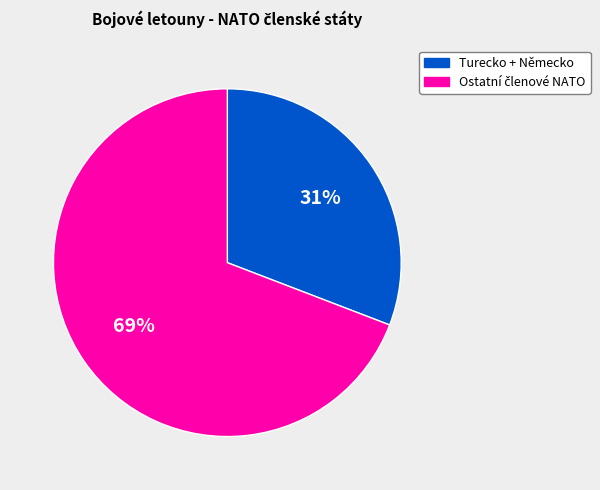

Is there any slice that represents more than half of the pie?

Yes